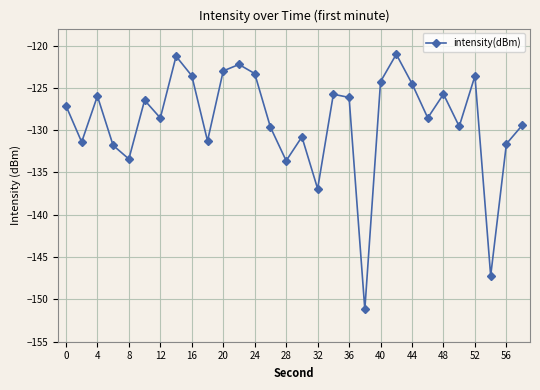

What is the smallest value displayed?

-151.2